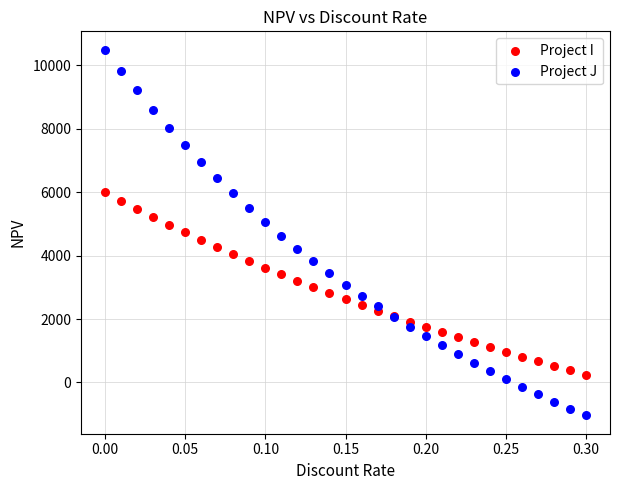

Which series reaches the maximum Y coordinate?

Project J